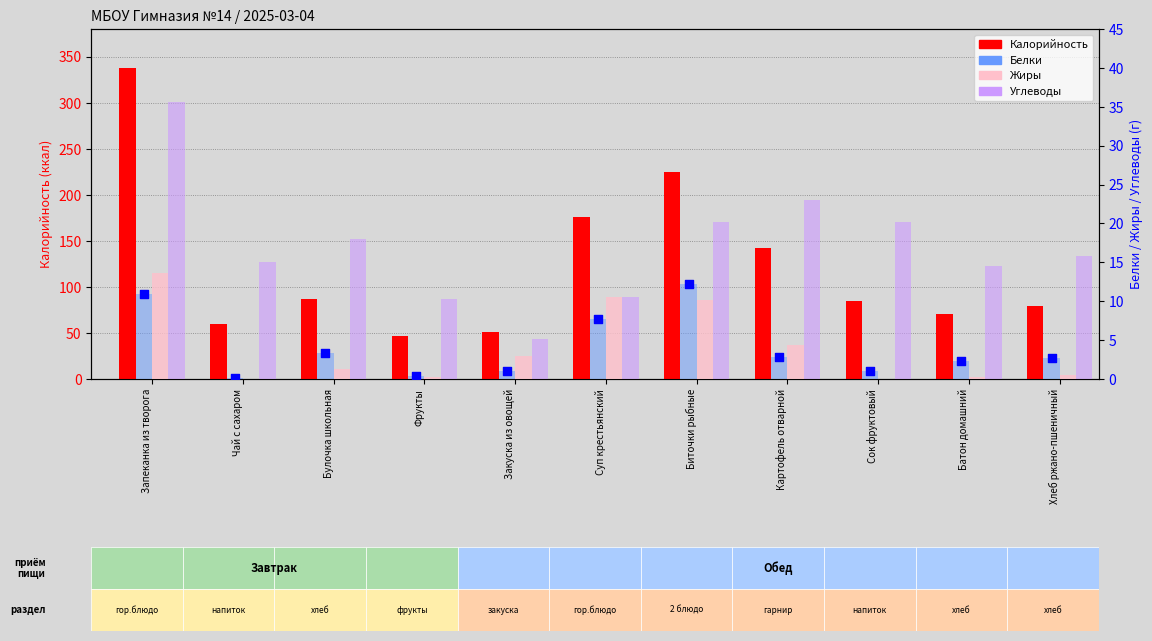

Which series reaches the maximum Y coordinate?

Калорийность